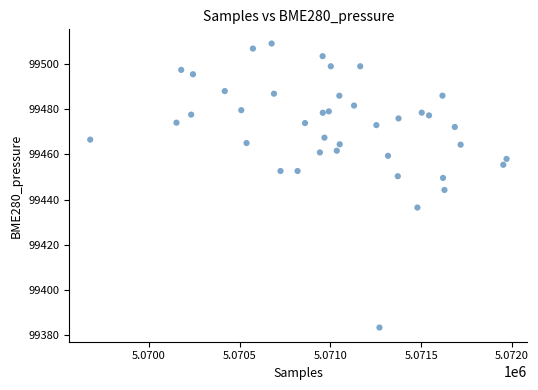

What is the range of X values (max minus min)?

2293.0